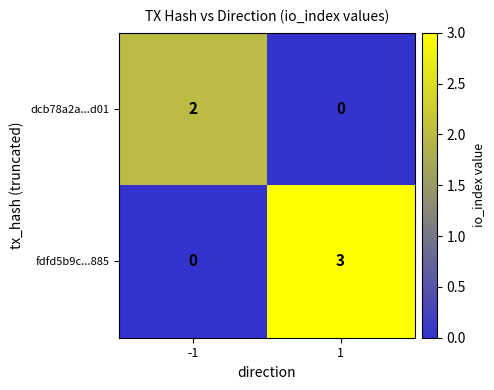

True or false: fdfd5b9c...885 has a value of 1 at -1.

False